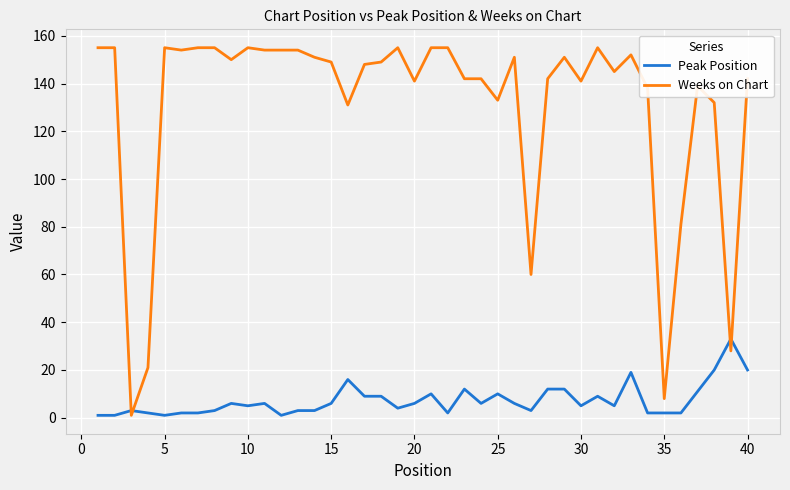

Which series has the largest range (max minus min)?

Weeks on Chart